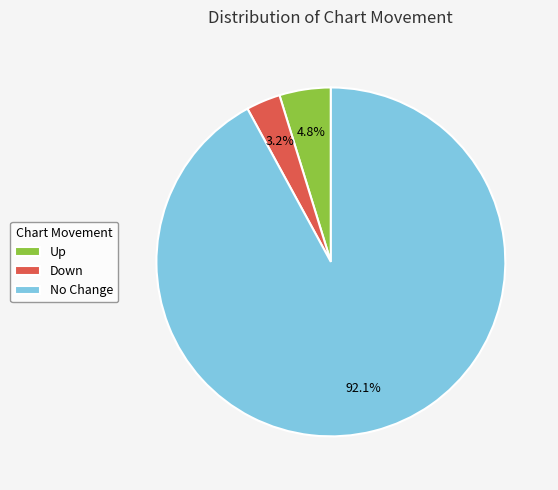

Between No Change and Down, which is larger?

No Change